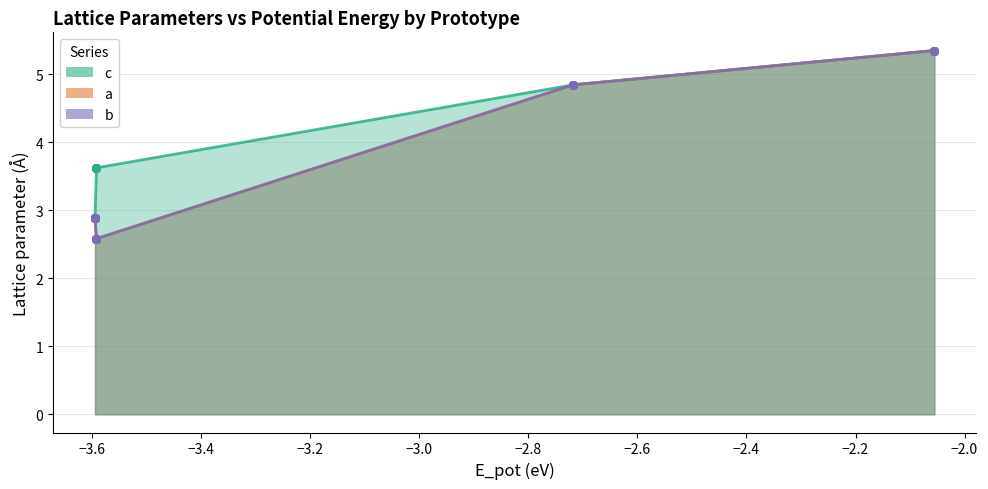

At which category is the sum across all series the highest?

B3--ZnS--cubic-zinc-blende